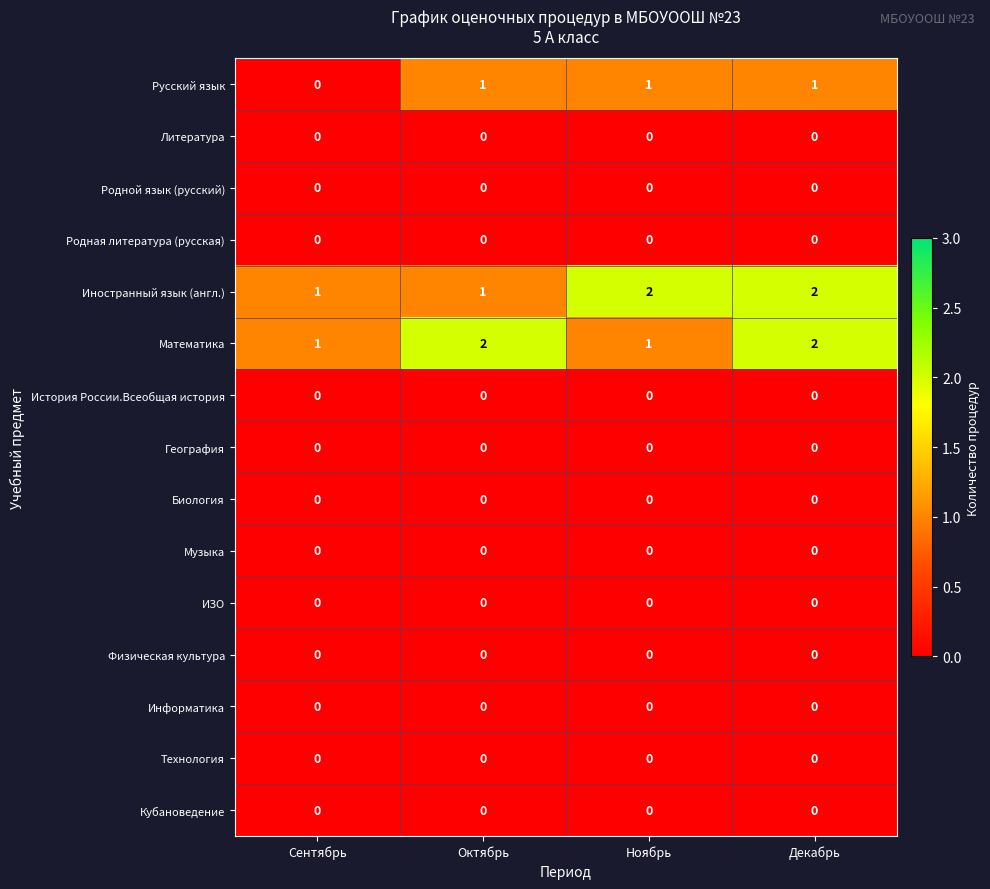

At which category is the sum across all series the highest?

Декабрь